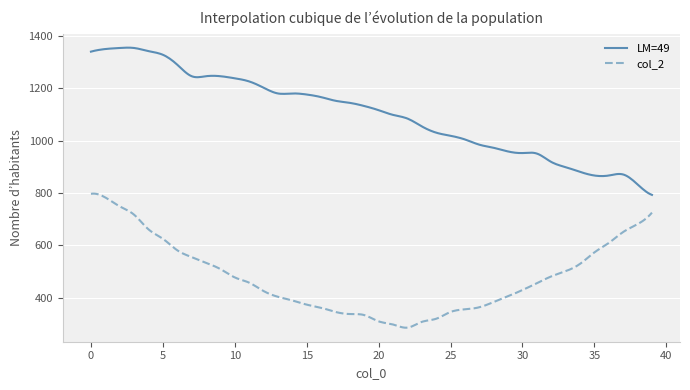

Count the number of data series in this chart.

2